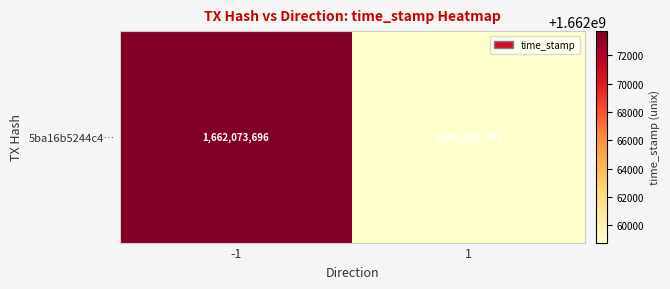

At which label is the value closest to 1662066244?

-1